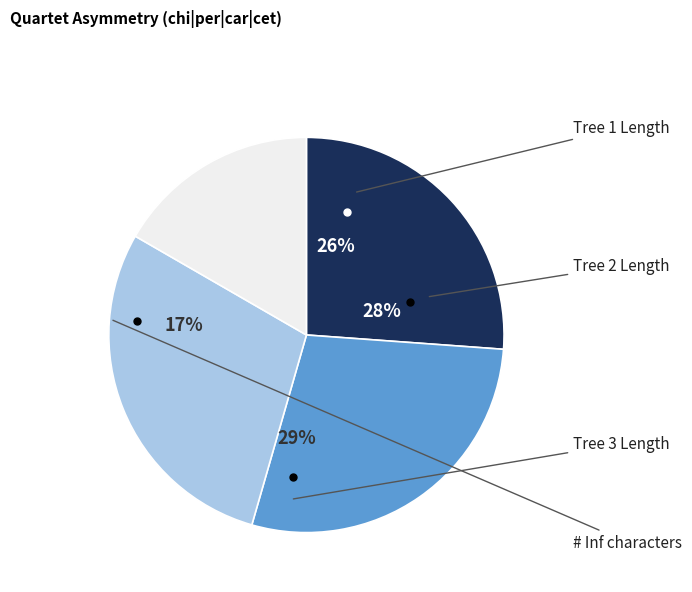

How many slices are in this pie chart?

4